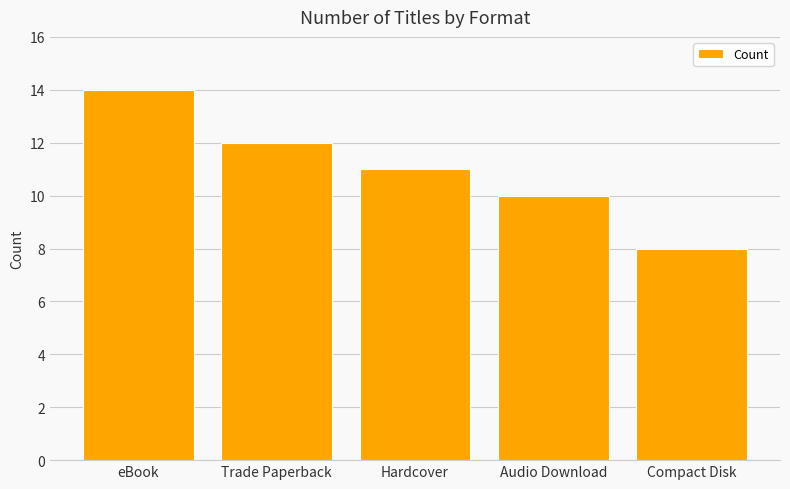

List the labels in order of value, largest first.

eBook, Trade Paperback, Hardcover, Audio Download, Compact Disk